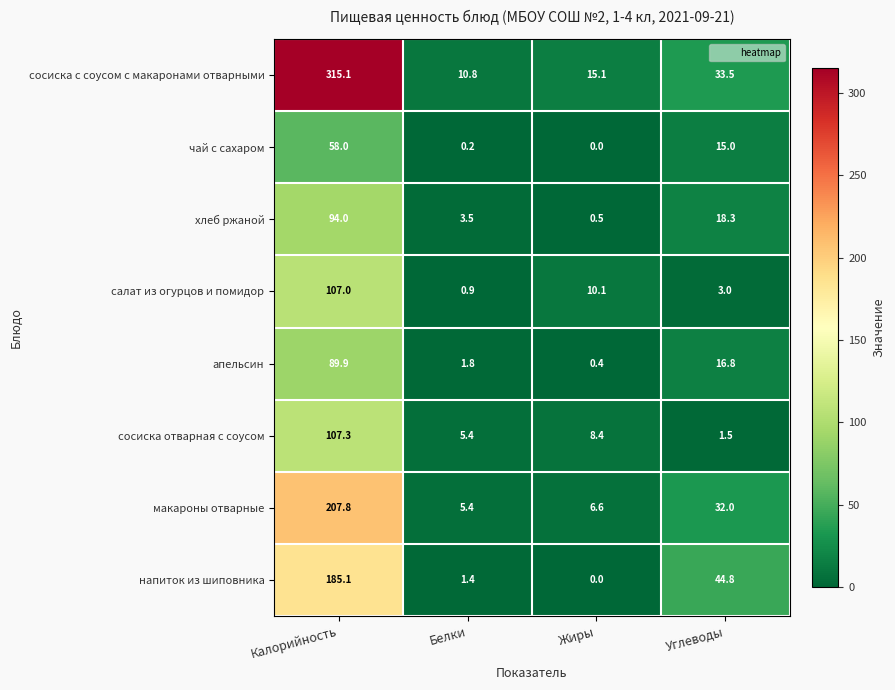

Which series has the largest total across all categories?

сосиска с соусом с макаронами отварными